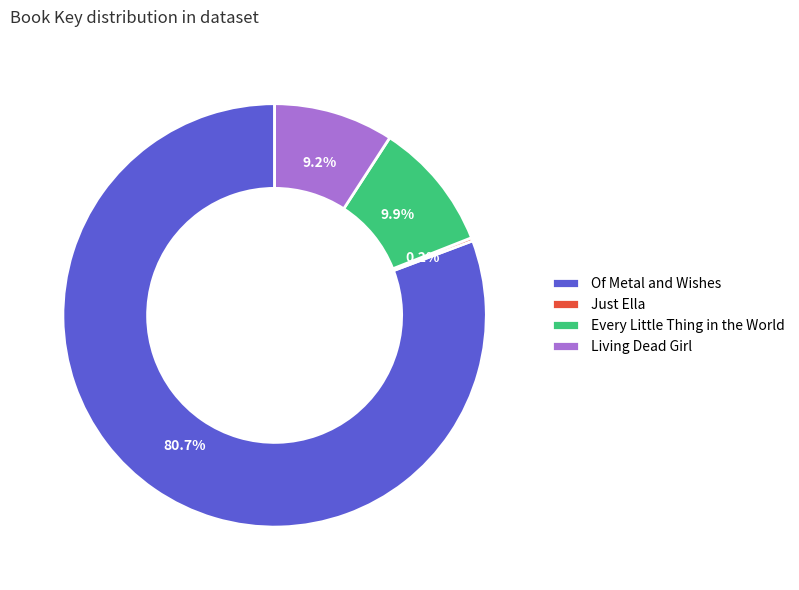

What is the largest slice in the pie chart?

Of Metal and Wishes